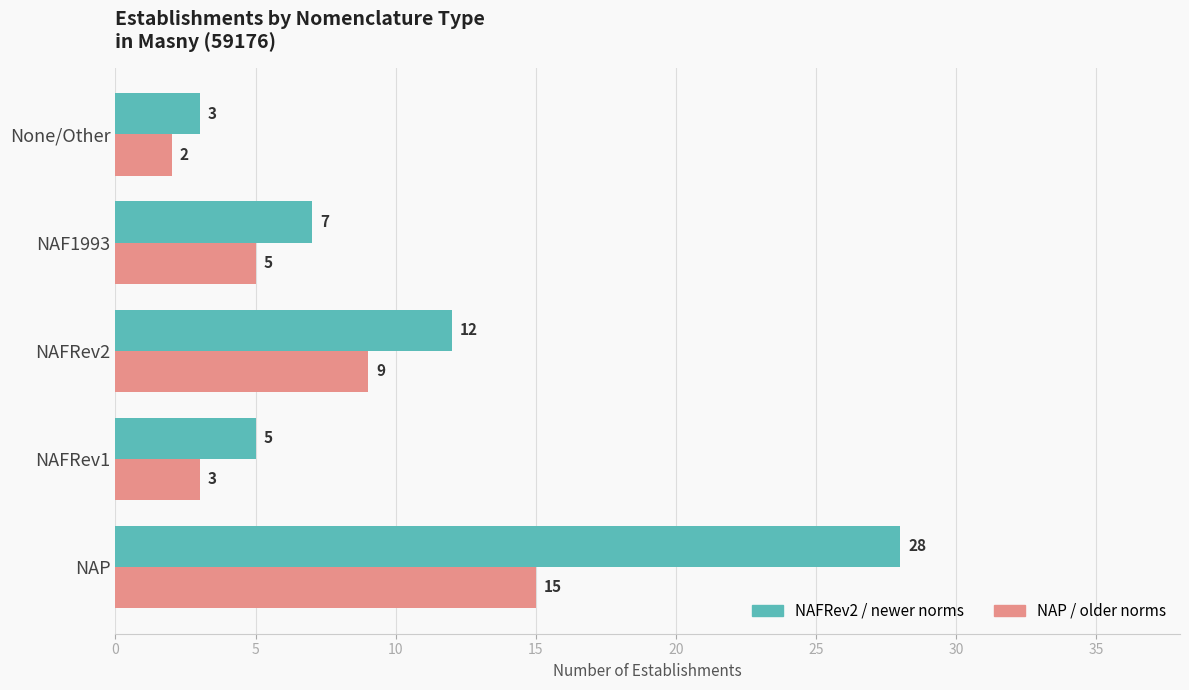

The NAFRev2 / newer norms series shows 3 at None/Other. True or false?

True